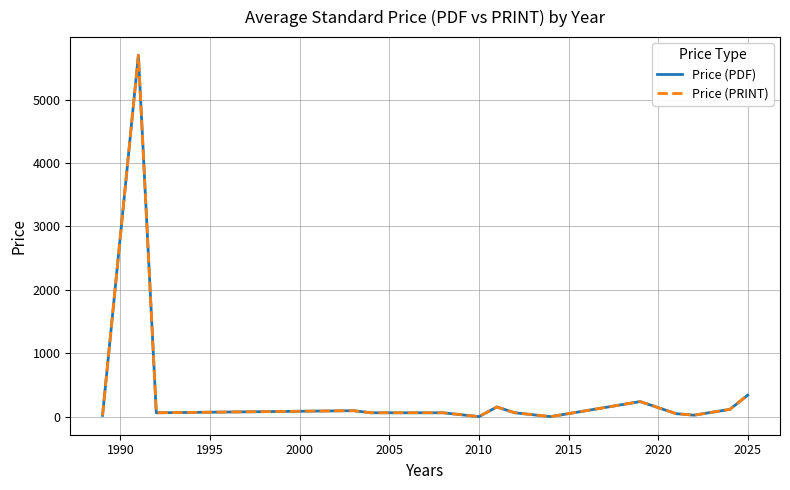

Does the chart have visible grid lines?

Yes